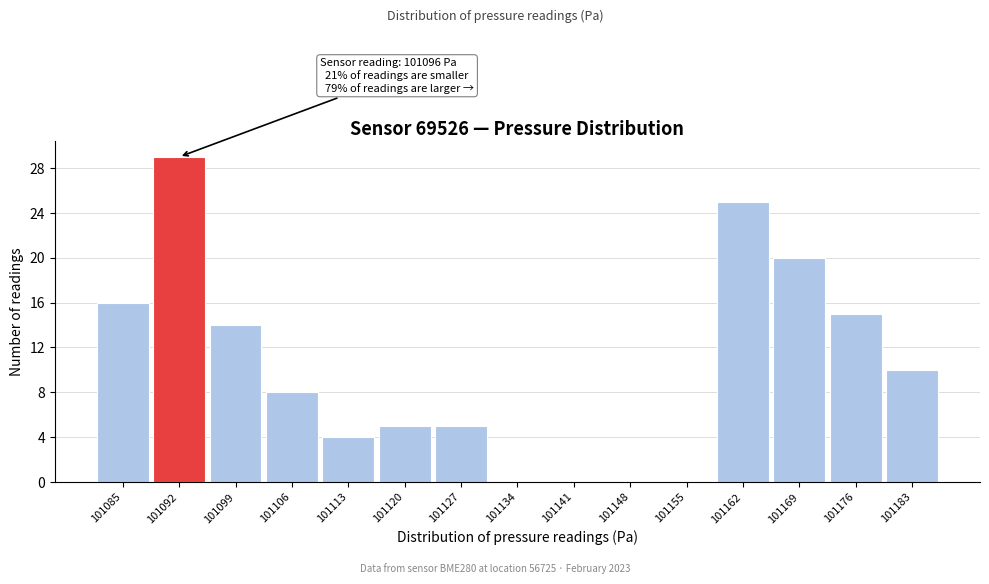

Reading left to right, list all the values displayed in this chart.

101085=16	101092=29	101099=14	101106=8	101113=4	101120=5	101127=5	101134=0	101141=0	101148=0	101155=0	101162=25	101169=20	101176=15	101183=10